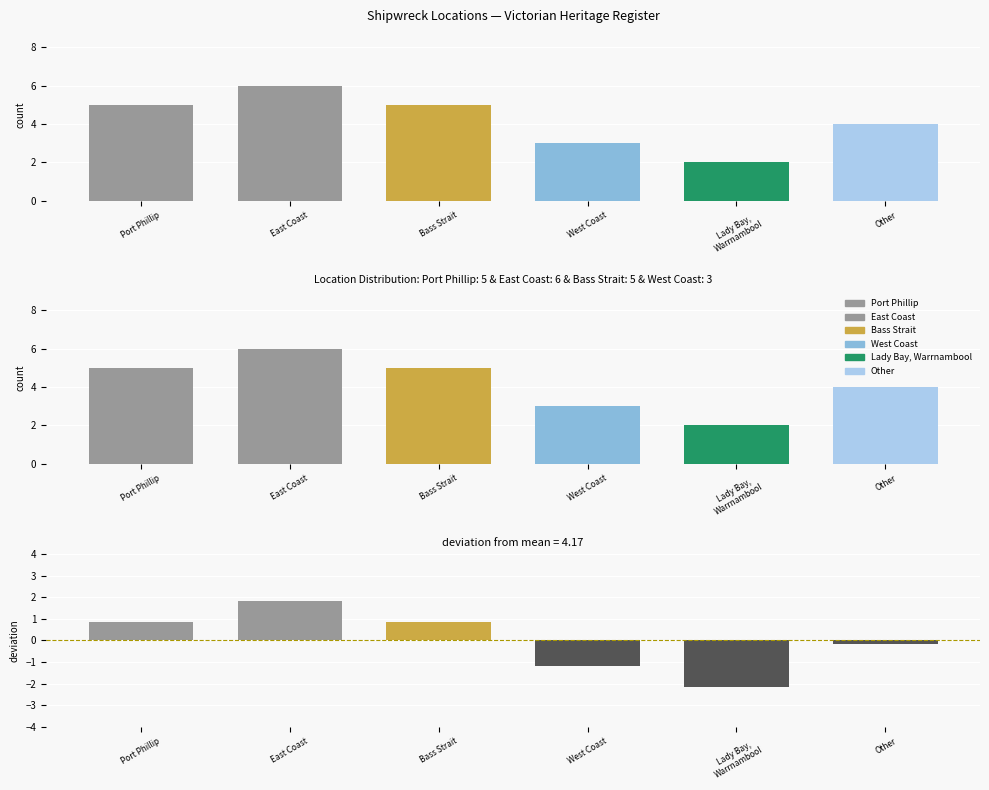

What is the highest value of the deviation from mean series?

1.8